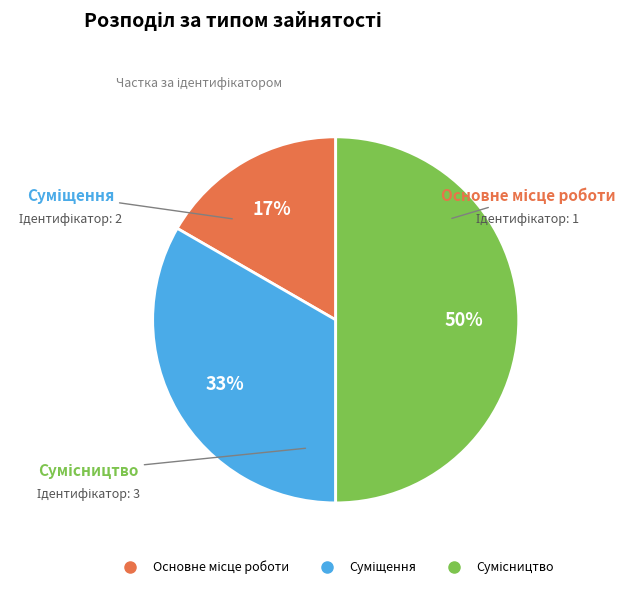

To the nearest percent, what is the difference between the largest and smallest slice percentages?

33%